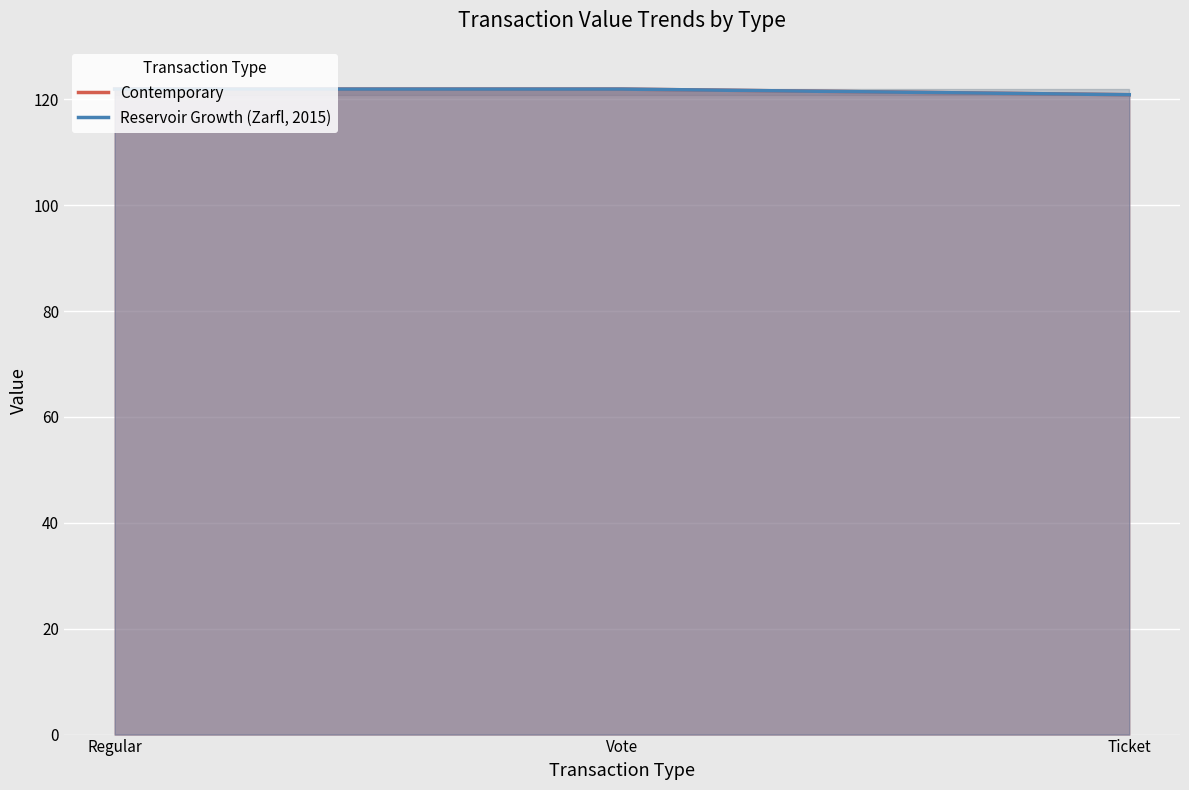

What is the average value of the Contemporary series?

121.6